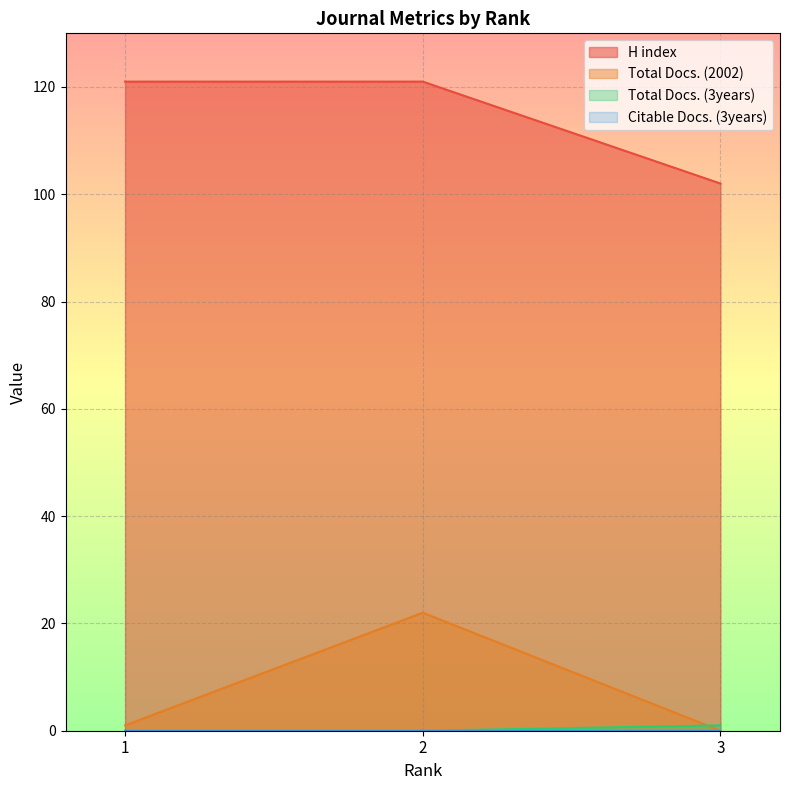

What is the difference between the maximum and minimum values in the H index series?

19